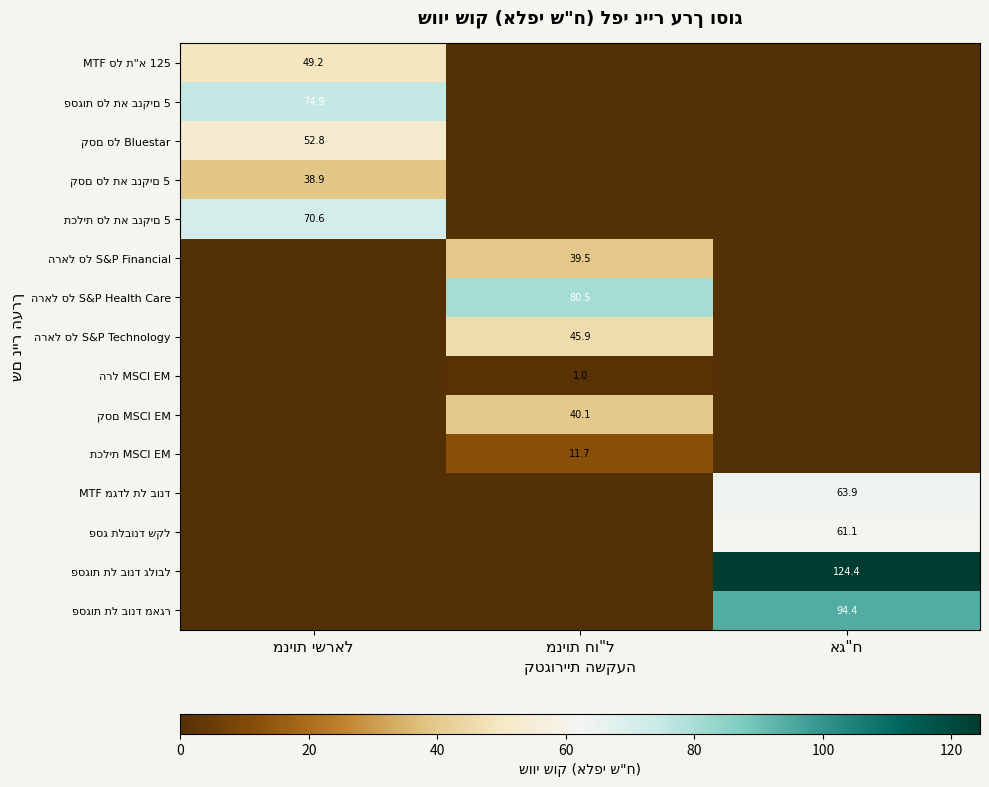

How many categories are shown in the chart?

3